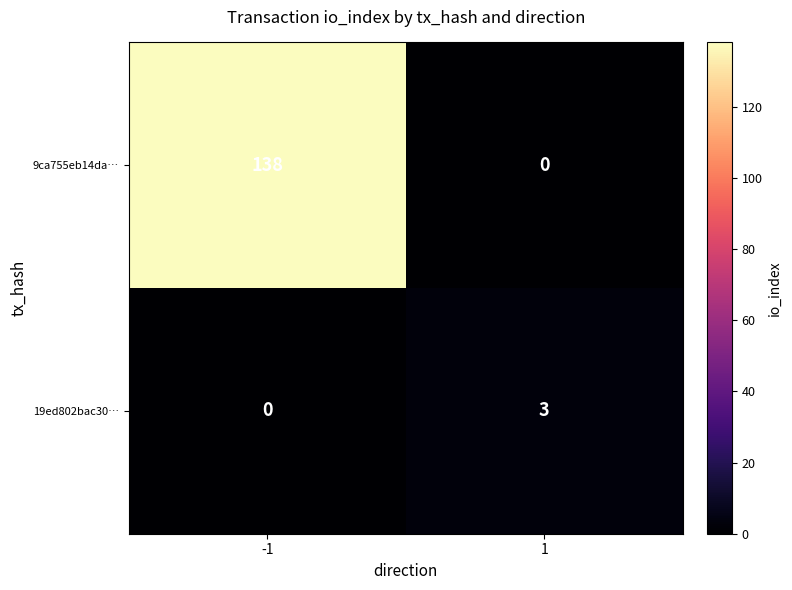

Which series has the widest spread of values?

9ca755eb14da…